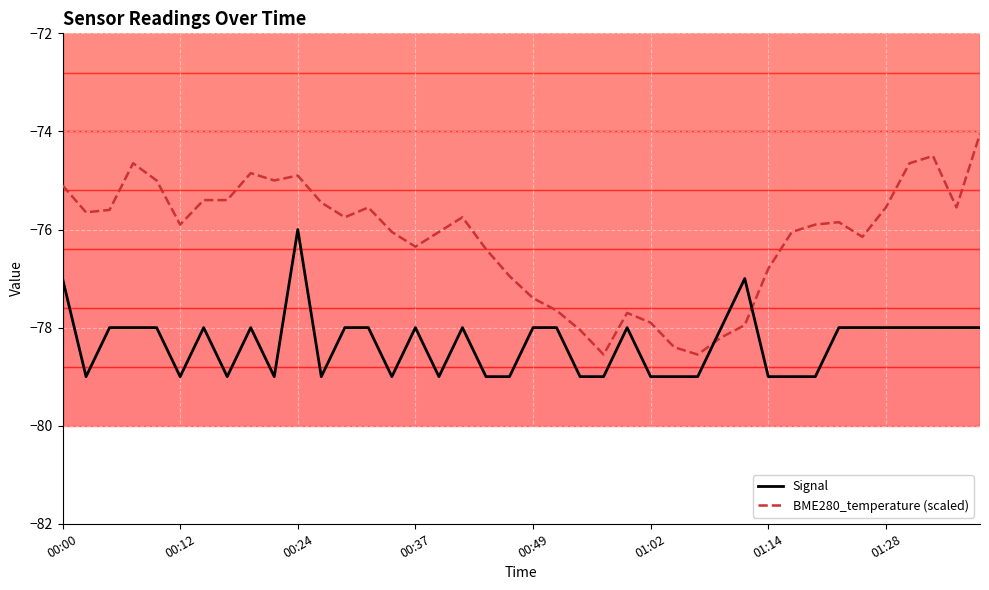

Which series has the largest range (max minus min)?

BME280_temperature (scaled)